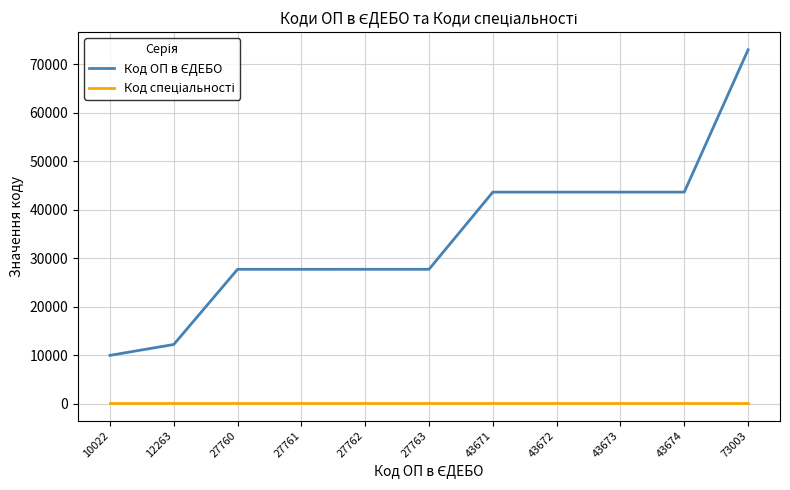

What is the spread (max minus min) of values at 27763?

27571